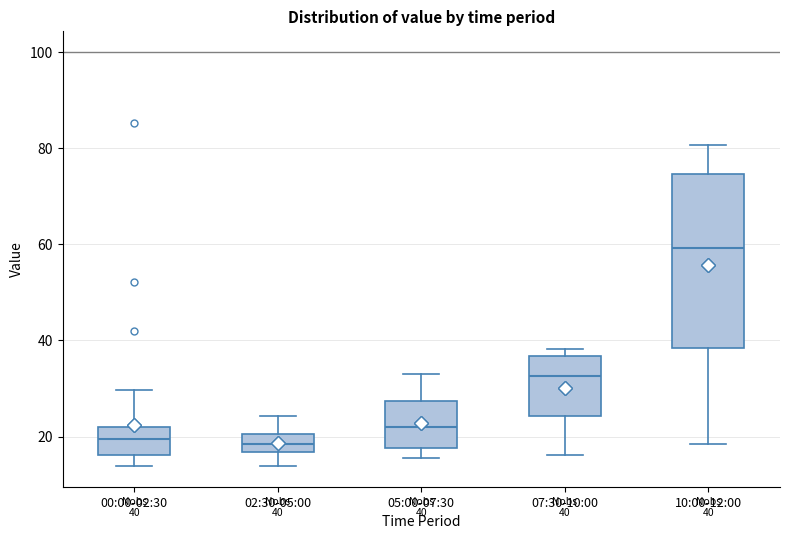

Comparing the boxes themselves (not the whiskers), which one is the tallest?

10:00-12:00